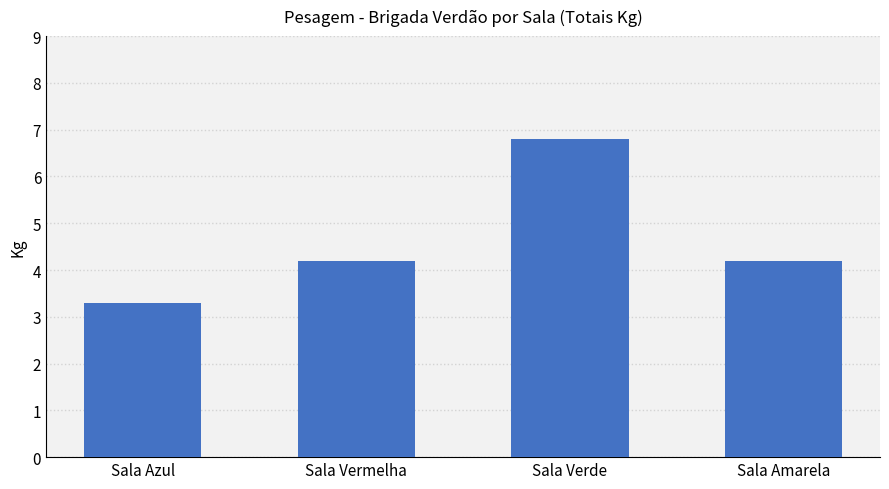

At which label does the data first exceed 4?

Sala Vermelha